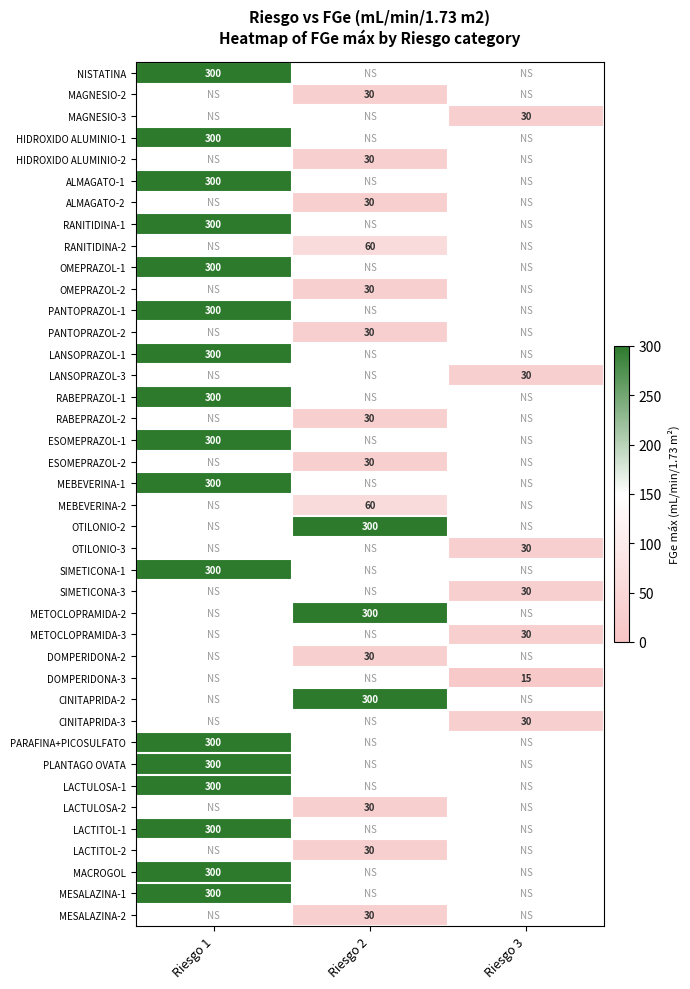

Is it true that LANSOPRAZOL-1 equals 534 at Riesgo 1?

False